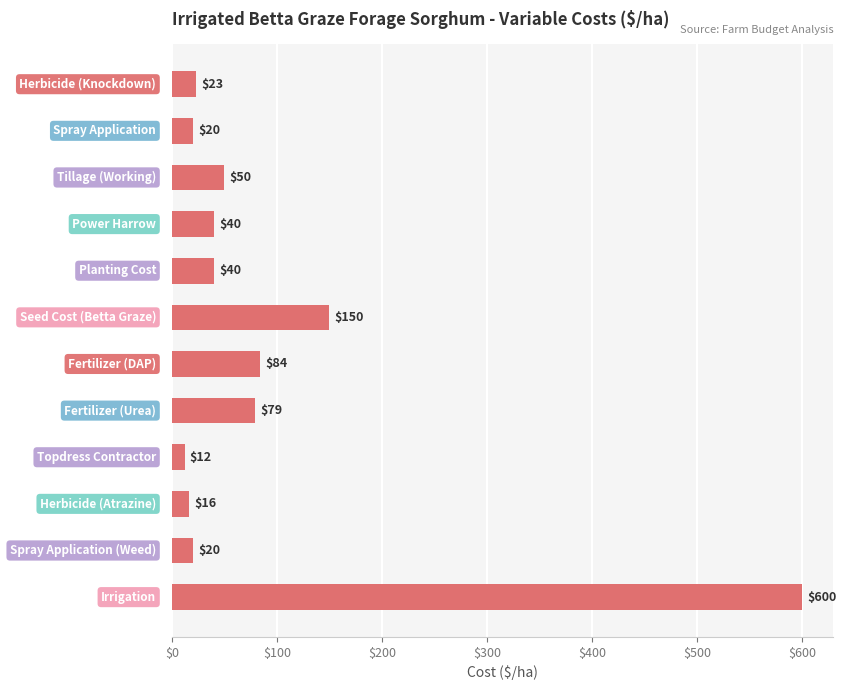

What is the value of the 4th bar from the top?

40